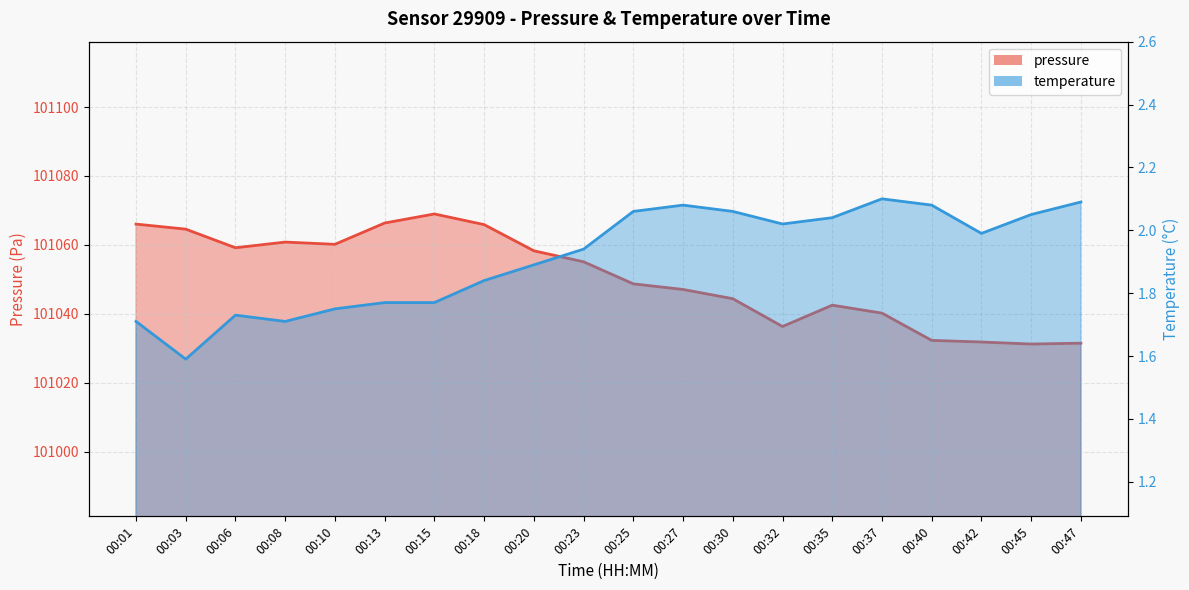

Reading left to right, what are all the values shown in this chart?

pressure line: 00:01=101066.0	00:03=101064.6	00:06=101059.2	00:08=101060.8	00:10=101060.2	00:13=101066.3	00:15=101069.0	00:18=101065.9	00:20=101058.3	00:23=101055.1	00:25=101048.7	00:27=101047.1	00:30=101044.4	00:32=101036.3	00:35=101042.5	00:37=101040.2	00:40=101032.3	00:42=101031.8	00:45=101031.2	00:47=101031.5
temperature line: 00:01=1.7	00:03=1.6	00:06=1.7	00:08=1.7	00:10=1.8	00:13=1.8	00:15=1.8	00:18=1.8	00:20=1.9	00:23=1.9	00:25=2.1	00:27=2.1	00:30=2.1	00:32=2.0	00:35=2.0	00:37=2.1	00:40=2.1	00:42=2.0	00:45=2.0	00:47=2.1